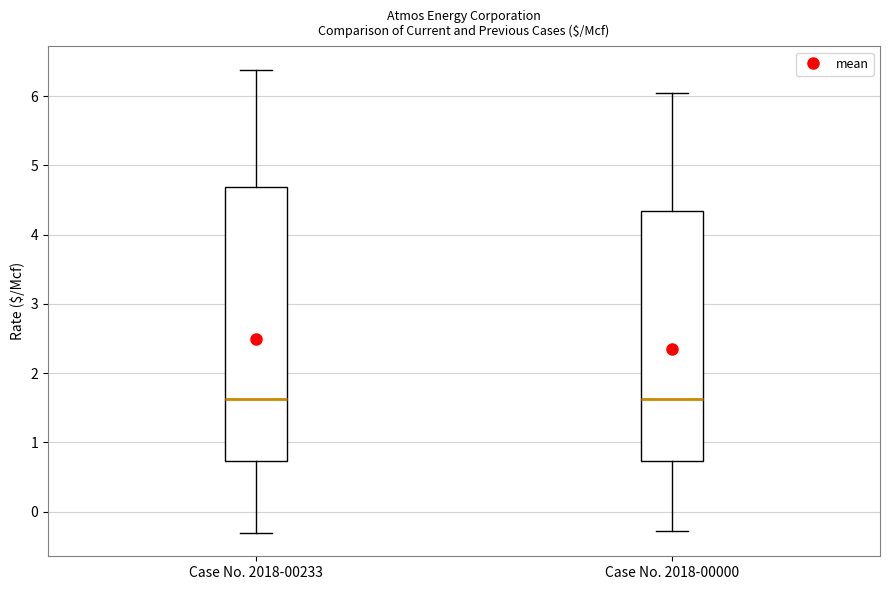

Comparing the boxes themselves (not the whiskers), which one is the tallest?

Case No. 2018-00233